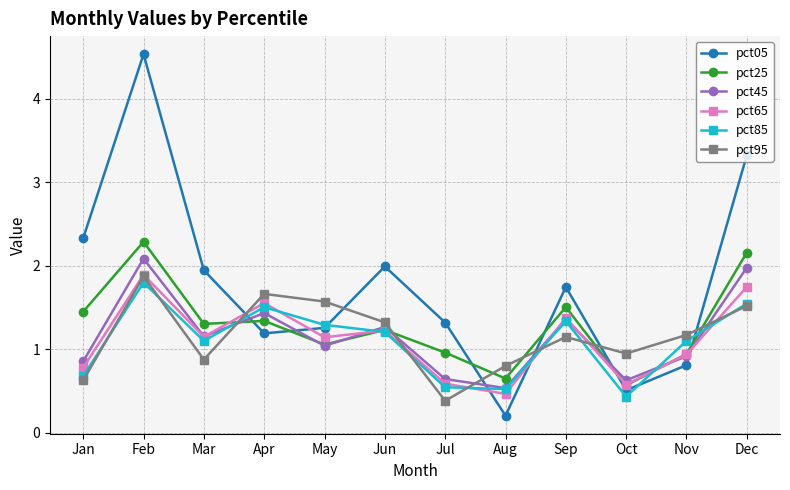

What is the average value of the pct25 series?

1.3